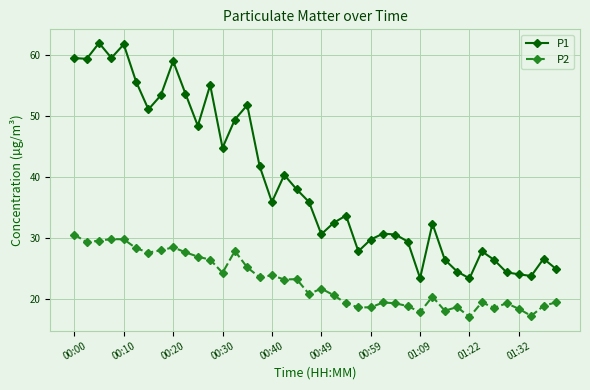

Rank the series by their average value, from lowest to highest.

P2, P1